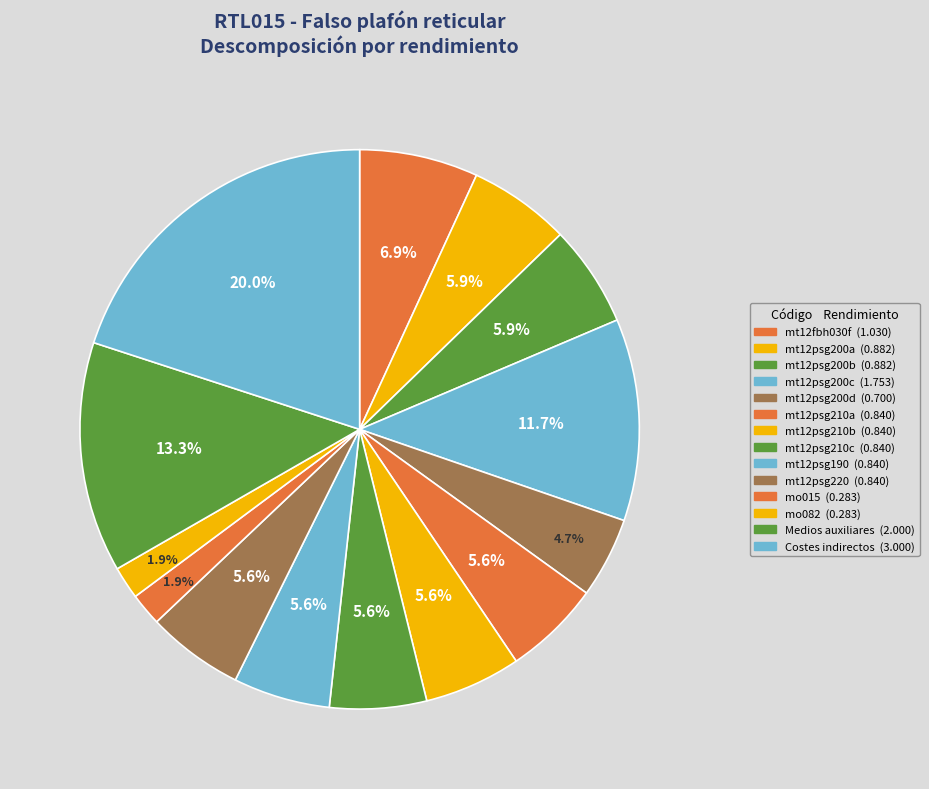

How many segments does this pie chart have?

14